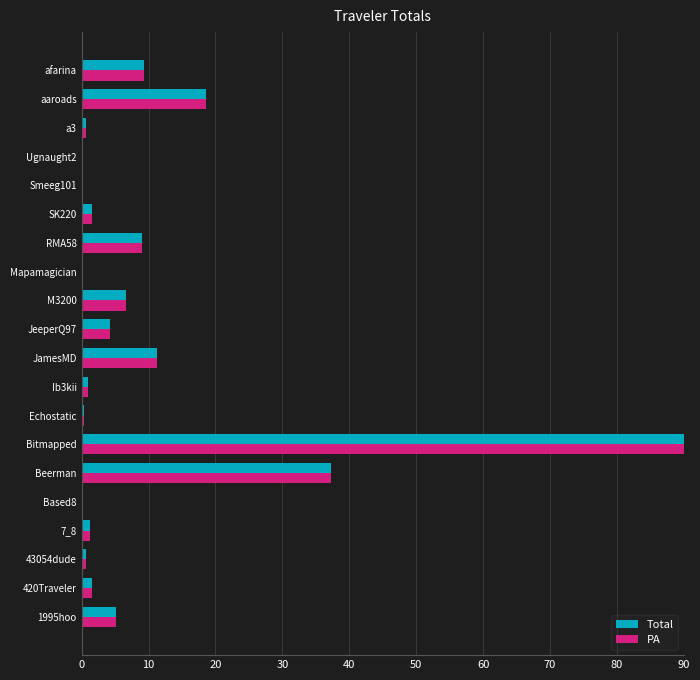

True or false: PA has a value of 23.9 at Beerman.

False